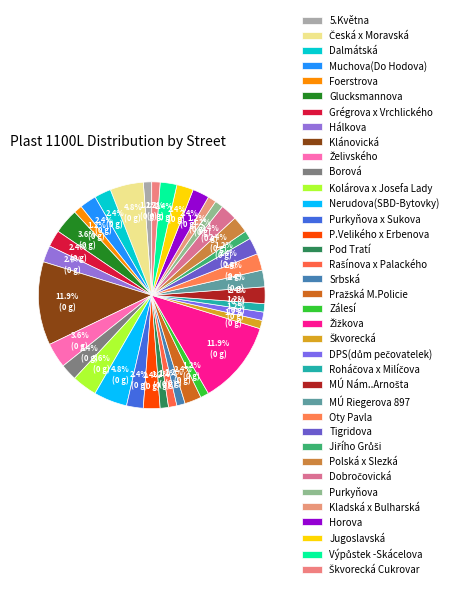

How much of the chart is everything except Výpůstek -Skácelova?

97.6%